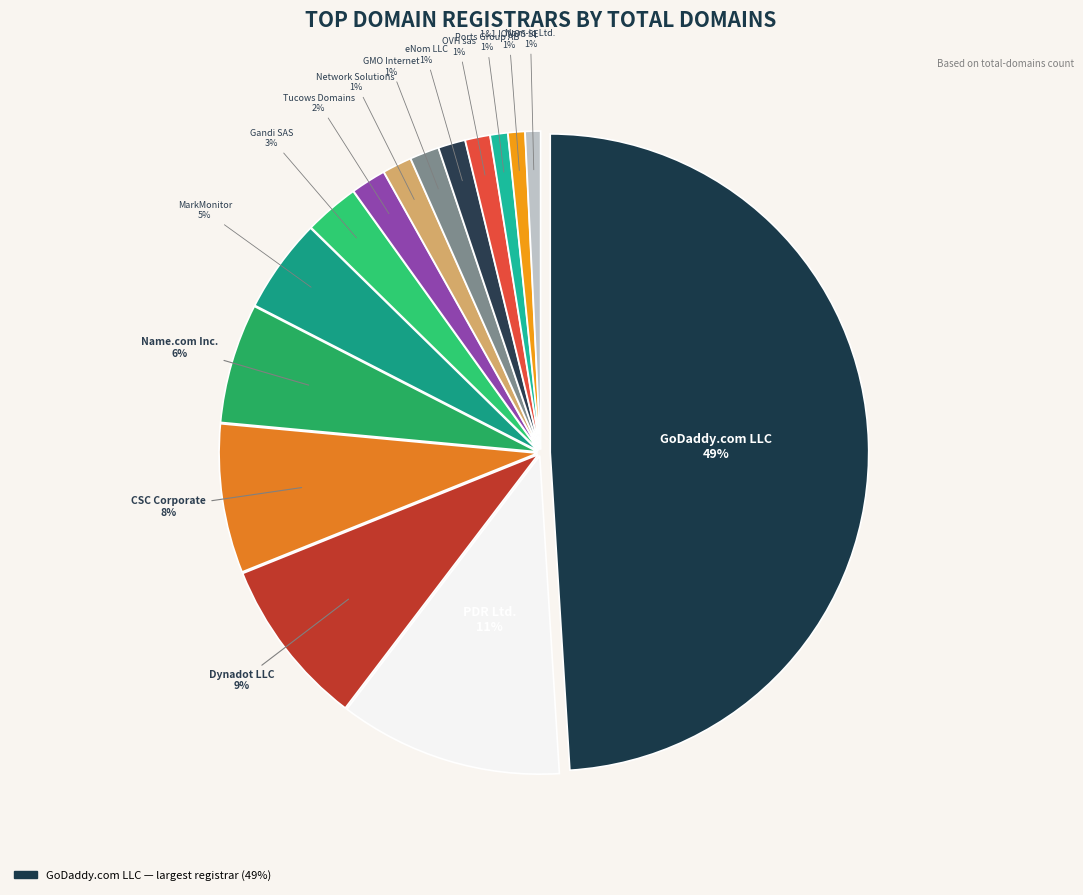

Does any single category account for the majority?

No